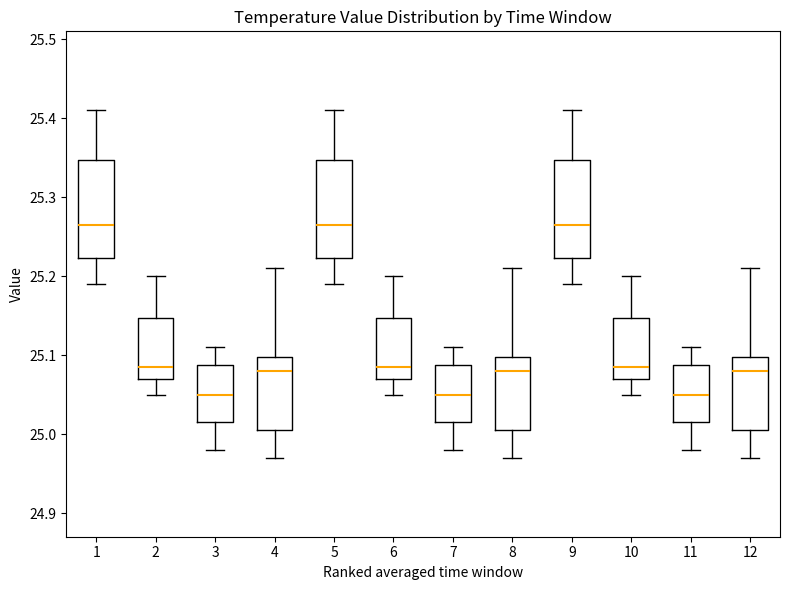

Where does the lower whisker of the box at x = 11 end on the y-axis? The values are not printed on the chart, so give them approximately, as read against the axis.

24.98